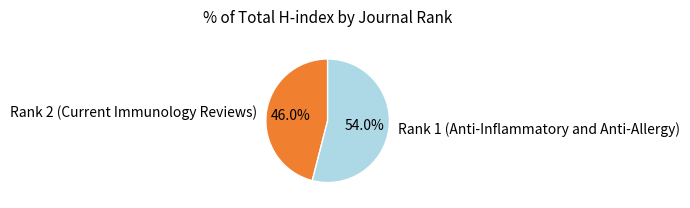

Is Rank 2 (Current Immunology Reviews) the majority of the pie?

No